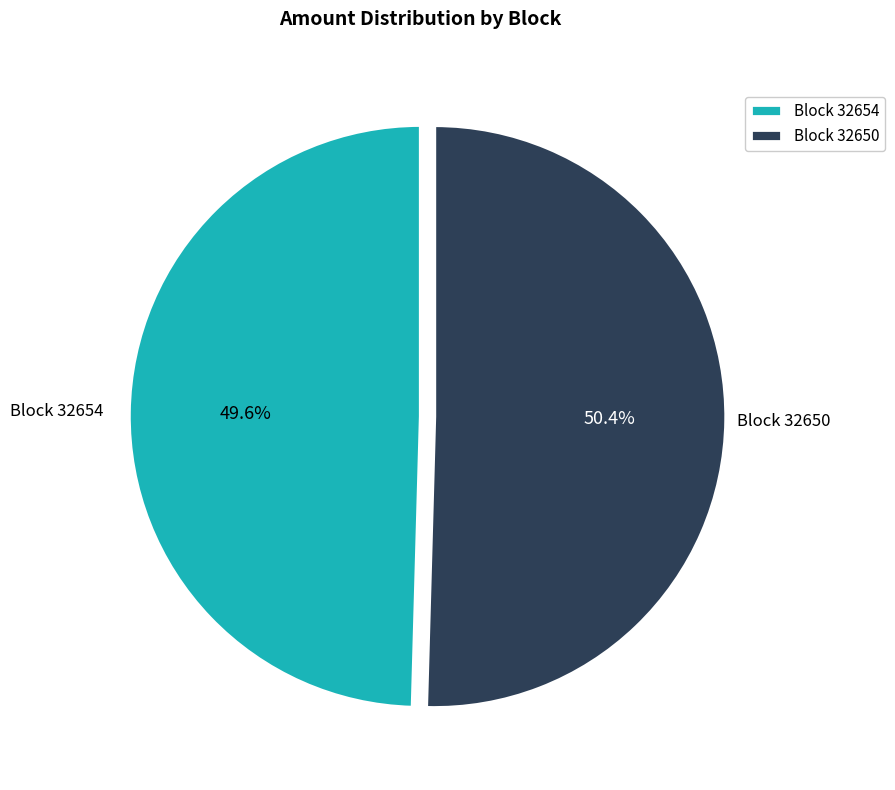

Does Block 32654 account for over 50% of the chart?

No